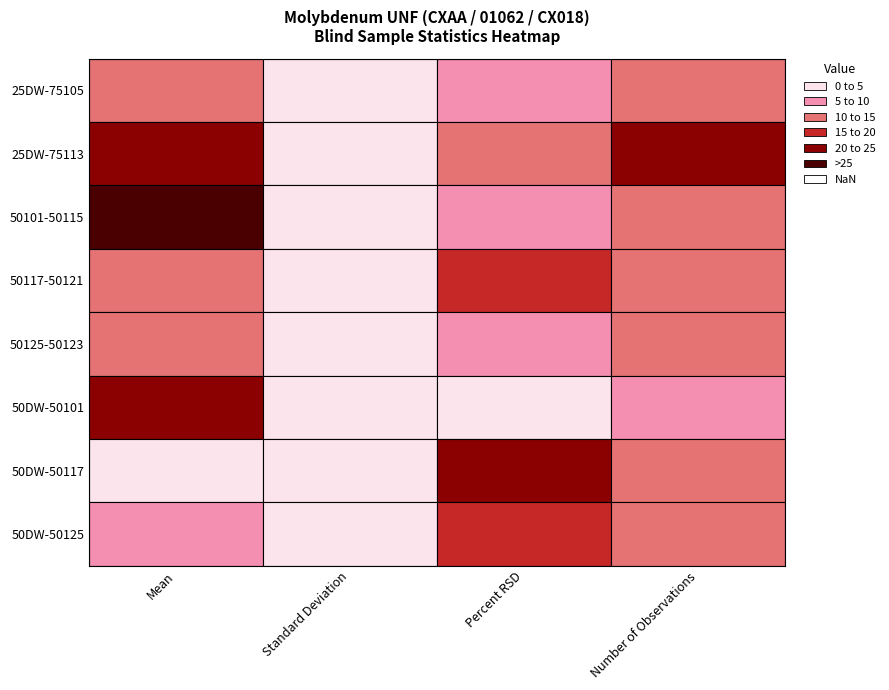

Which series has the largest range (max minus min)?

50101-50115